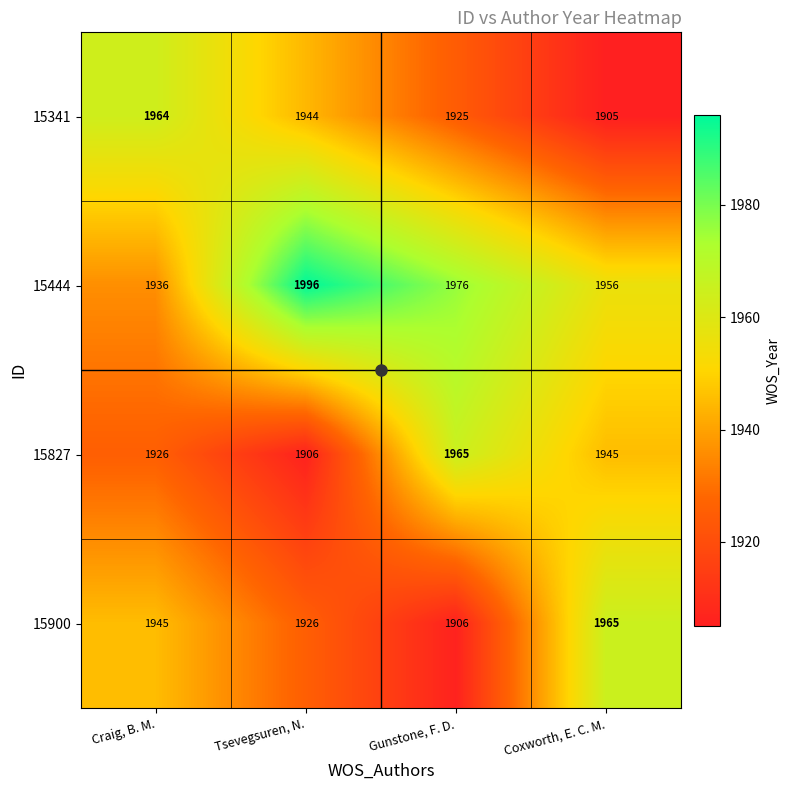

What is the sum of all 15827 values?

7742